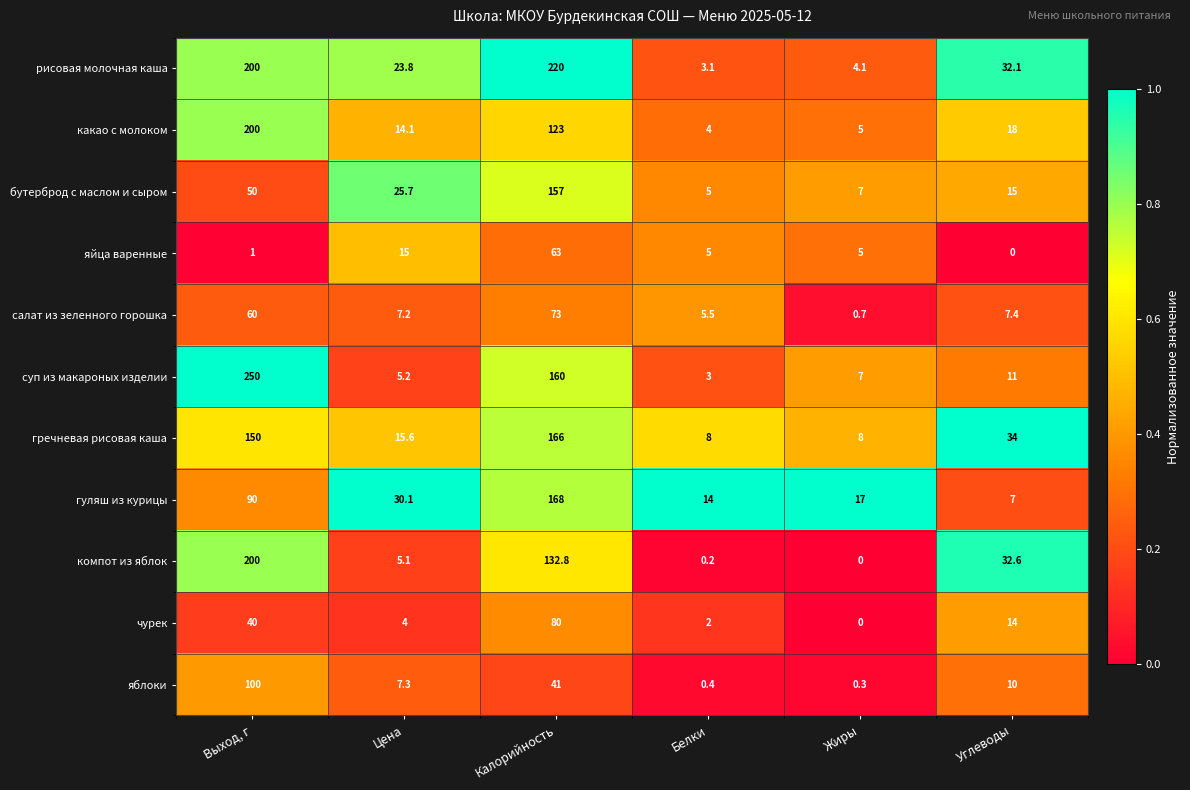

What is the maximum value for суп из макароных изделии?

250.0